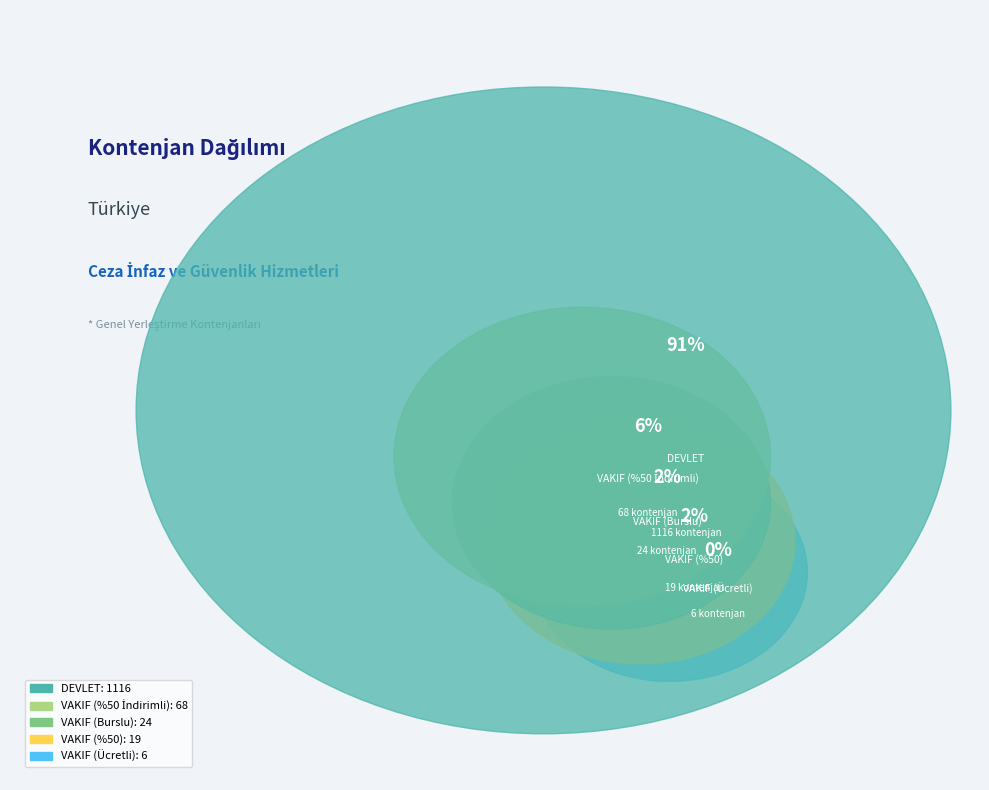

Combined, what portion of the pie is VAKIF (%50 İndirimli) and VAKIF (%50)?

7.1%